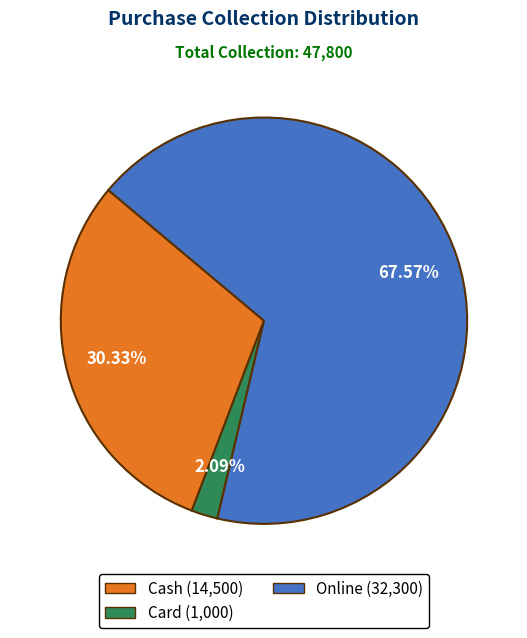

Which category has the biggest portion of the pie?

Online